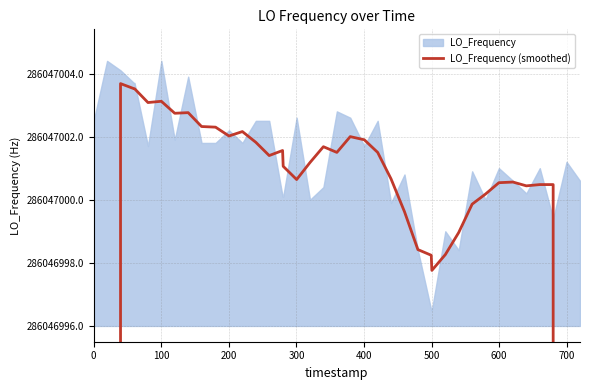

What is the sum of all values?

11098623647.7